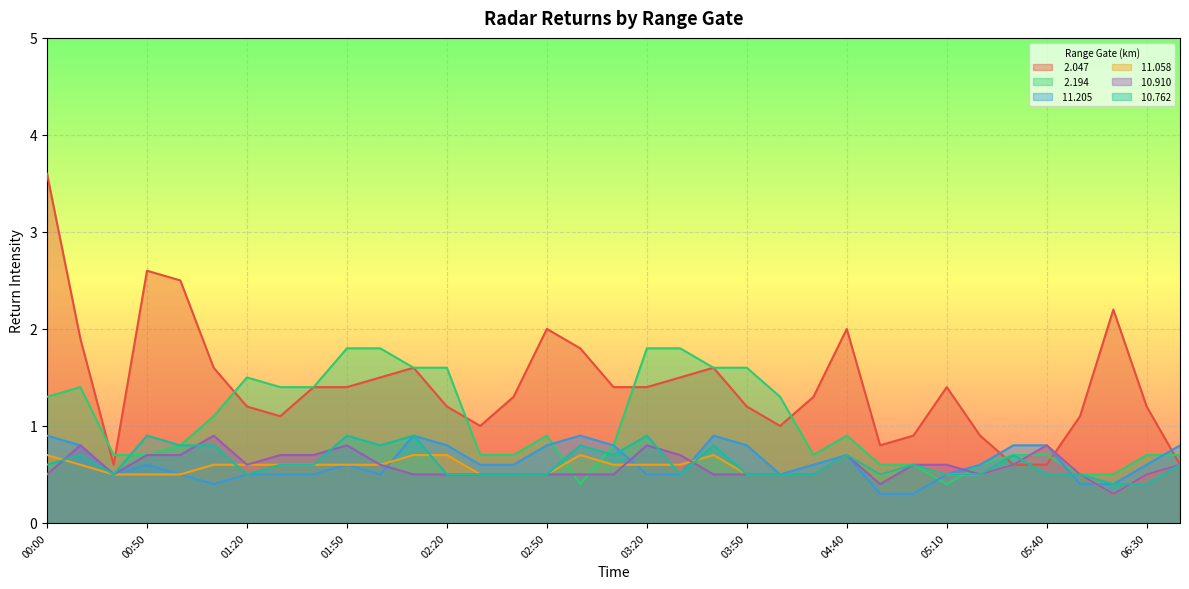

Where do   2.194 and   2.047 first cross each other?

00:10 and 00:20